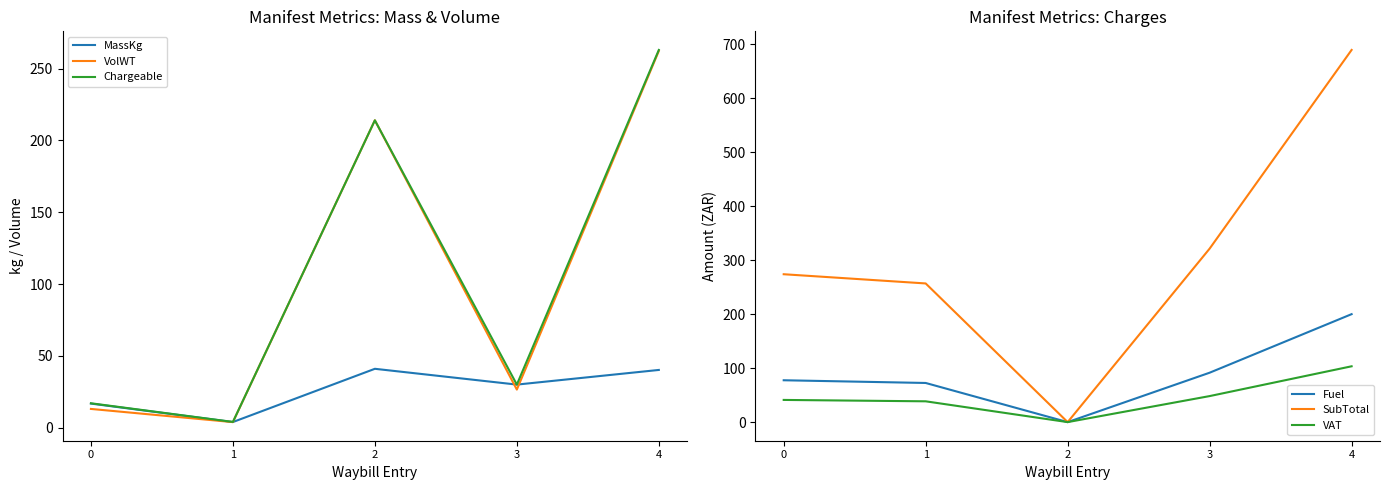

Where is the first local maximum for VolWT?

2